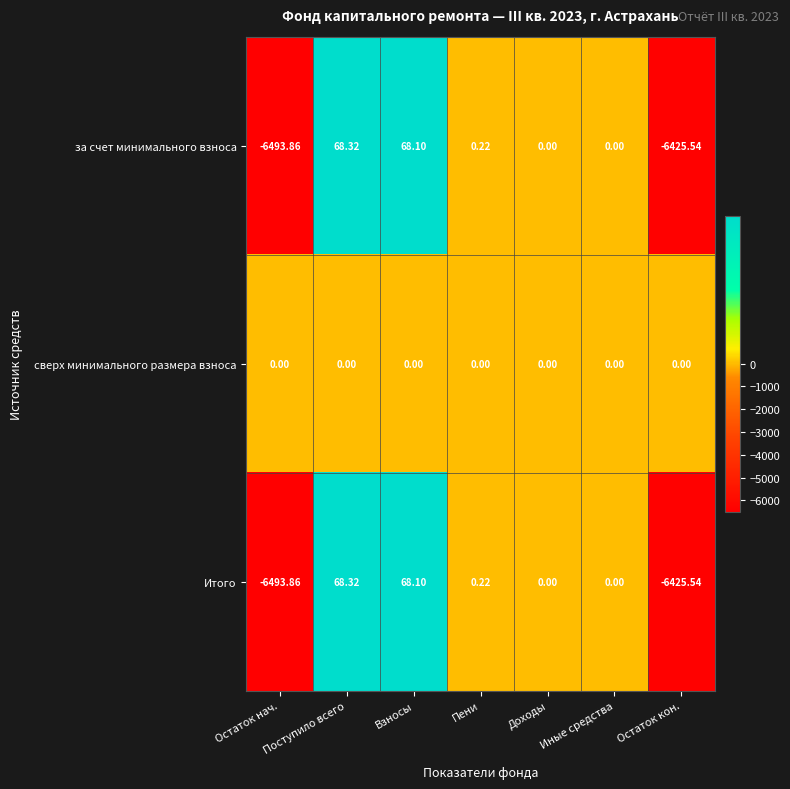

Which category has the highest value across all series?

Поступило всего